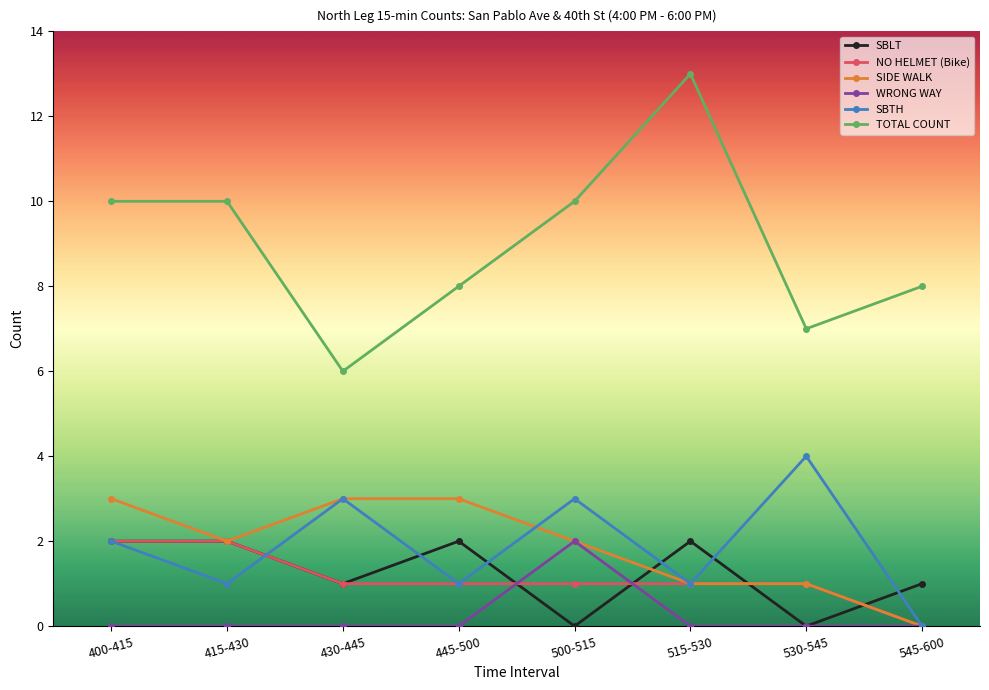

Reading left to right, list all the values displayed in this chart.

SBLT: 2	2	1	2	0	2	0	1
NO HELMET (Bike): 2	2	1	1	1	1	1	0
SIDE WALK: 3	2	3	3	2	1	1	0
WRONG WAY: 0	0	0	0	2	0	0	0
SBTH: 2	1	3	1	3	1	4	0
TOTAL COUNT: 10	10	6	8	10	13	7	8